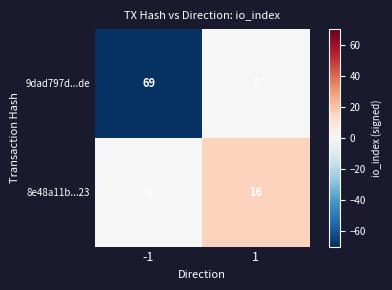

Reading left to right, transcribe all the data shown in this chart.

9dad797d...de: 69	0
8e48a11b...23: 0	16